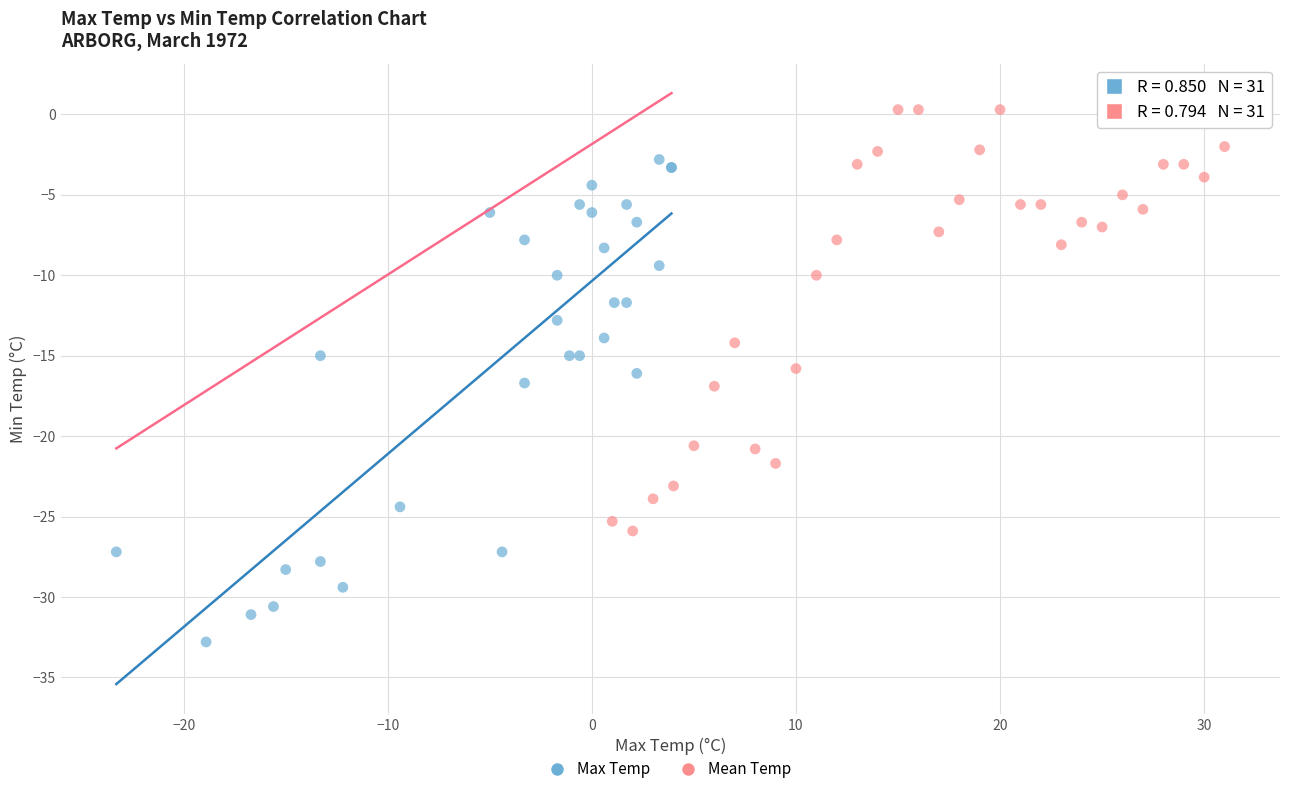

Which series contains the lowest Y value?

Max Temp